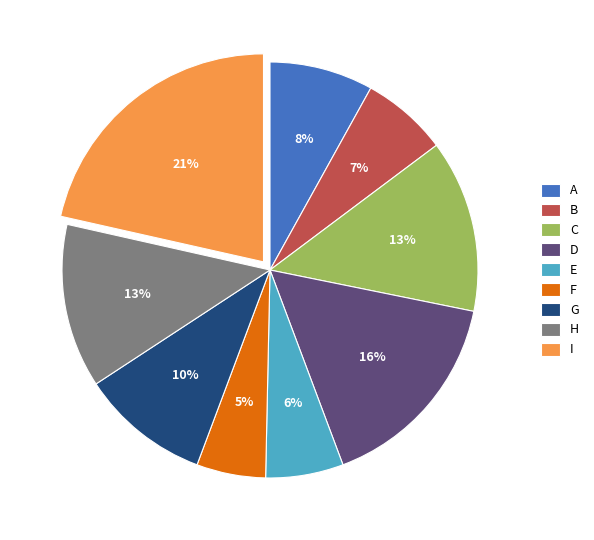

Between A and H, which is larger?

H